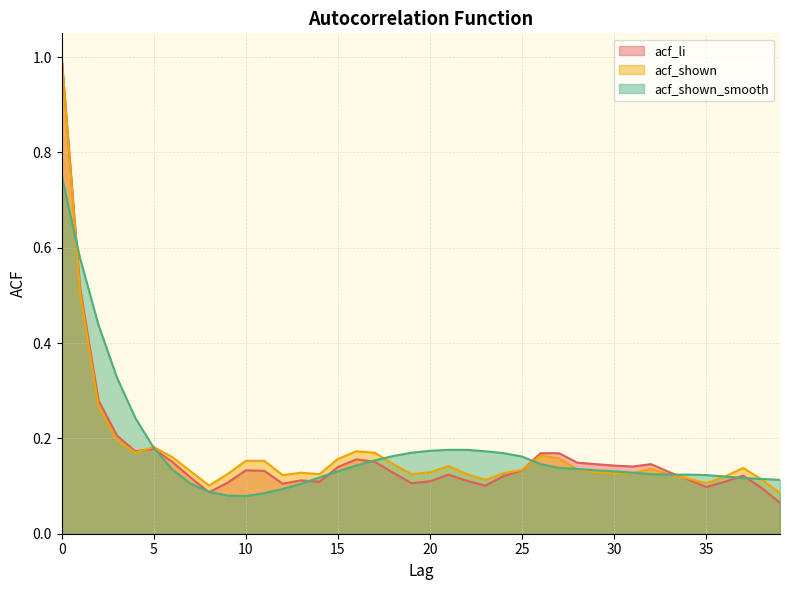

What is the difference between the acf_shown_smooth values at 2 and 31?

0.3